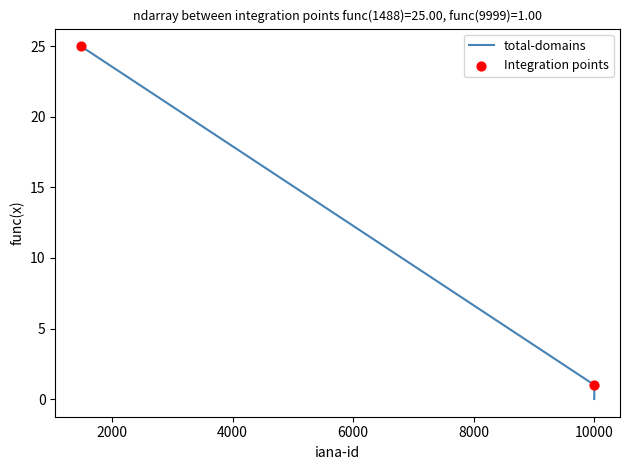

Which series has the largest Y range (max minus min)?

total-domains